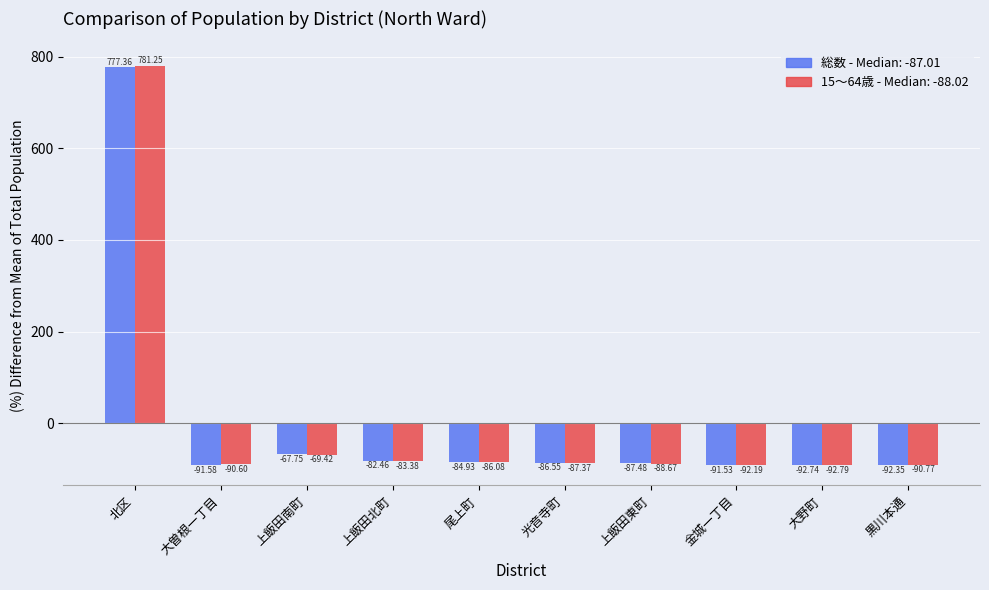

What is the maximum value shown in the chart?

781.3